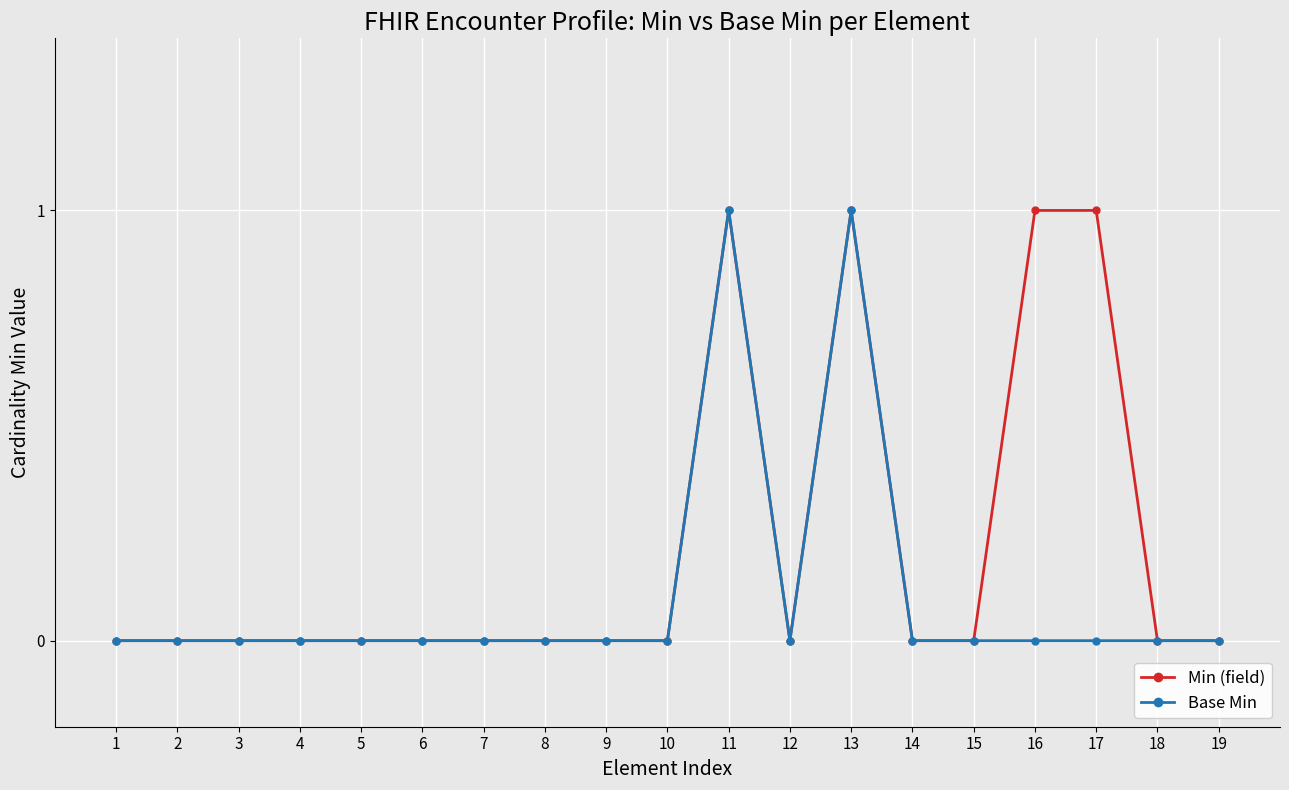

True or false: Min (field) has more than 0 interior local peaks.

True